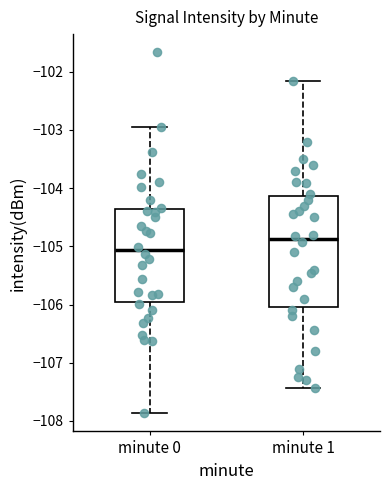

Which box is the tallest, from its lower edge to its upper edge?

minute 1